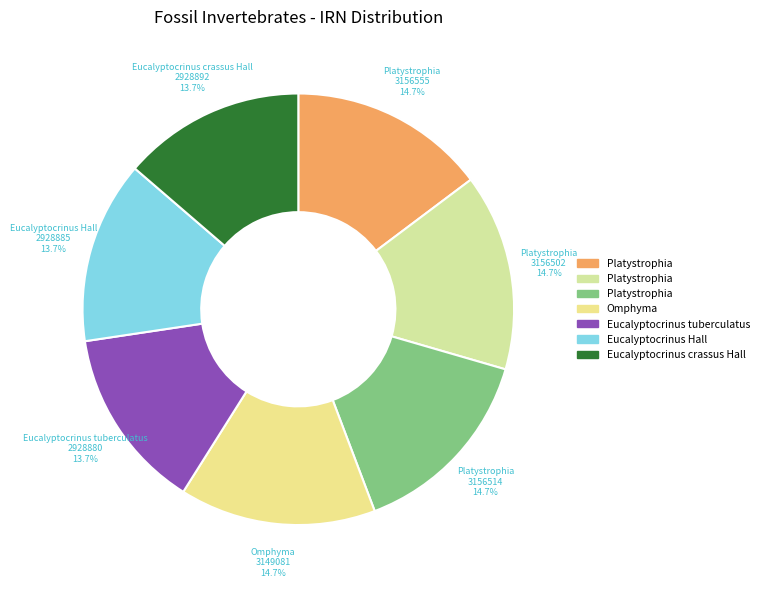

Which category has the biggest portion of the pie?

Platystrophia (P 18166)